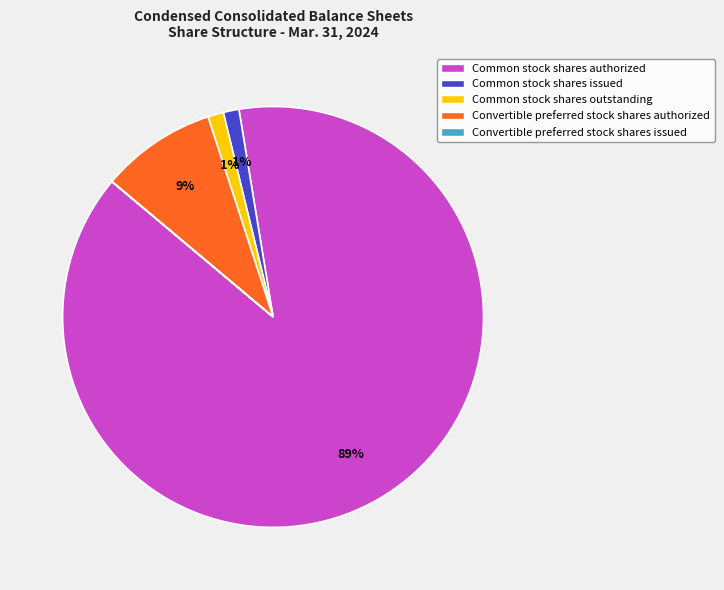

Is the sum of Common stock shares authorized and Common stock shares outstanding greater than half?

Yes